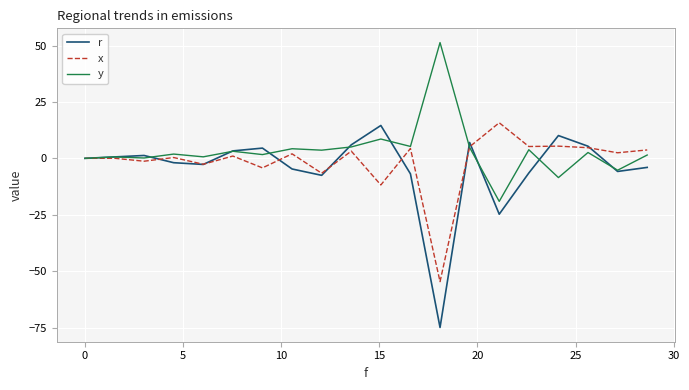

What is the highest value of the y series?

51.3